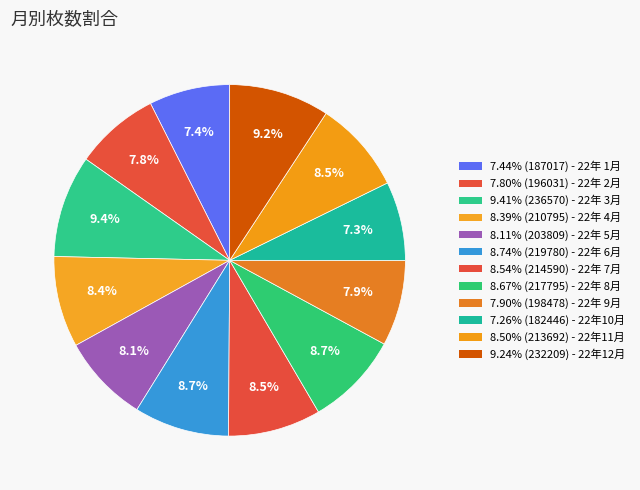

Rank the categories by value from highest to lowest.

22年 3月, 22年12月, 22年 6月, 22年 8月, 22年 7月, 22年11月, 22年 4月, 22年 5月, 22年 9月, 22年 2月, 22年 1月, 22年10月